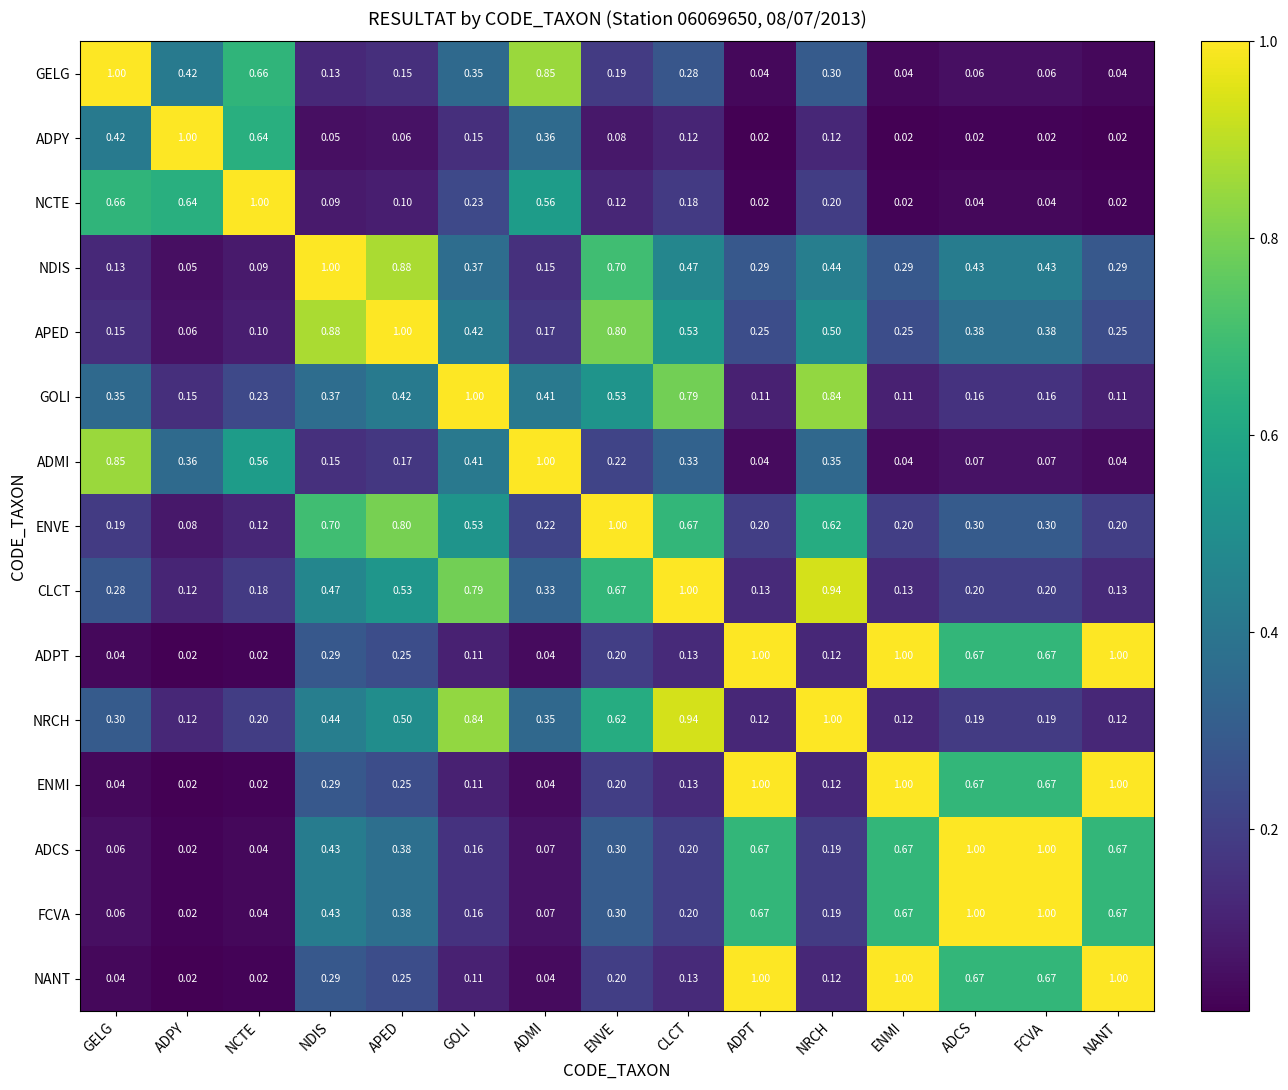

At which label is APED closest to 0?

ADPY